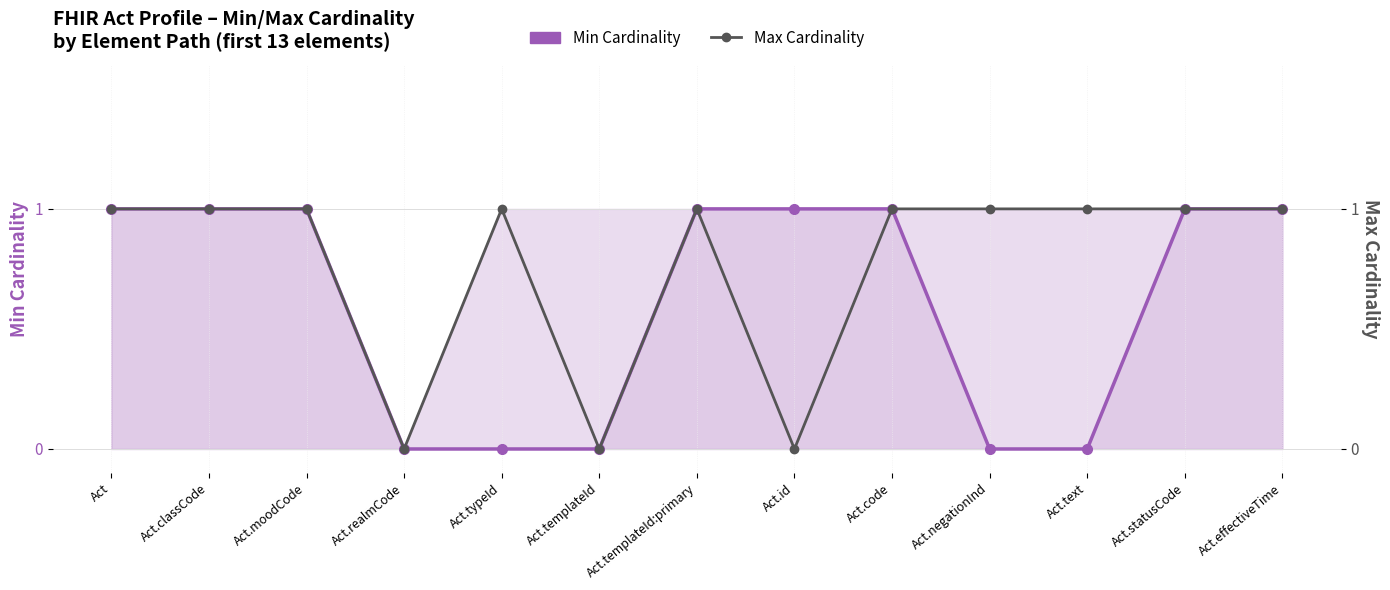

What is the difference between the maximum and minimum values in the Min Cardinality series?

1